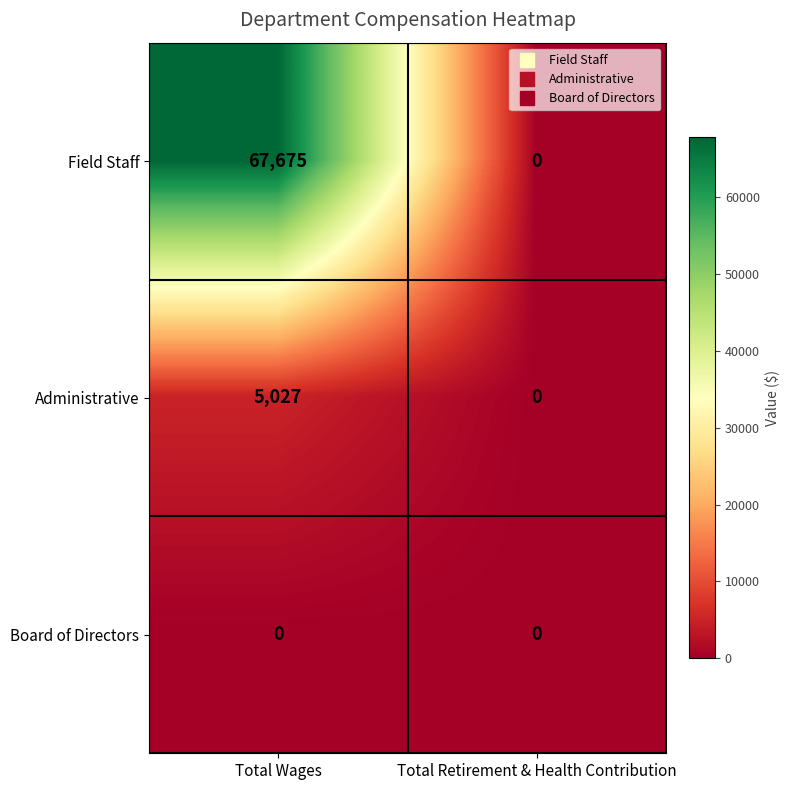

True or false: Board of Directors has a value of 0 at Total Wages.

True